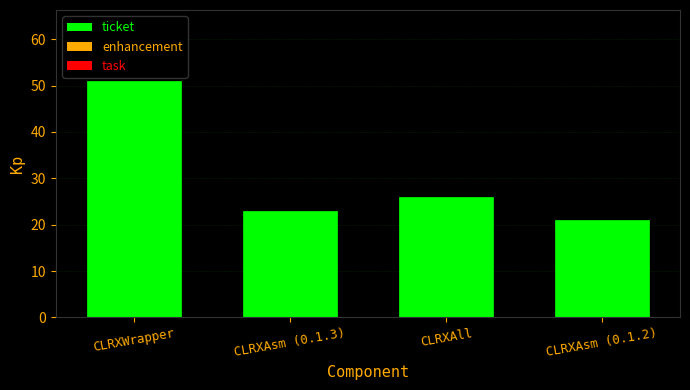

Reading right to left, extract all data points from this chart.

CLRXAsm (0.1.2)=21	CLRXAll=26	CLRXAsm (0.1.3)=23	CLRXWrapper=51